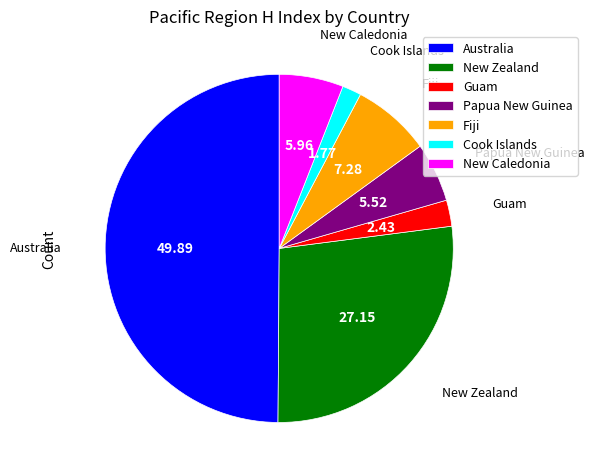

Which has a higher value, New Zealand or Fiji?

New Zealand